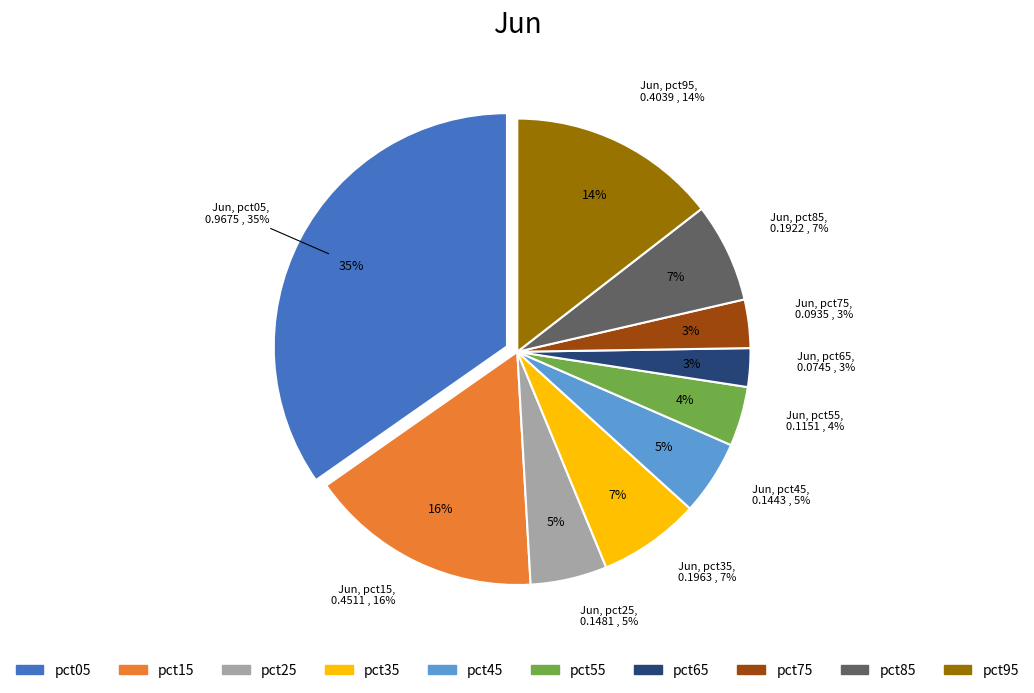

Count the number of slices in the pie.

10